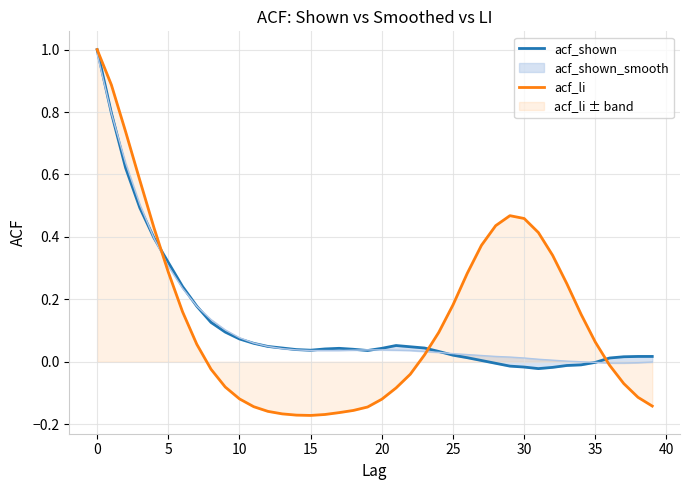

Is it true that acf_li equals 0.1 at 24?

False